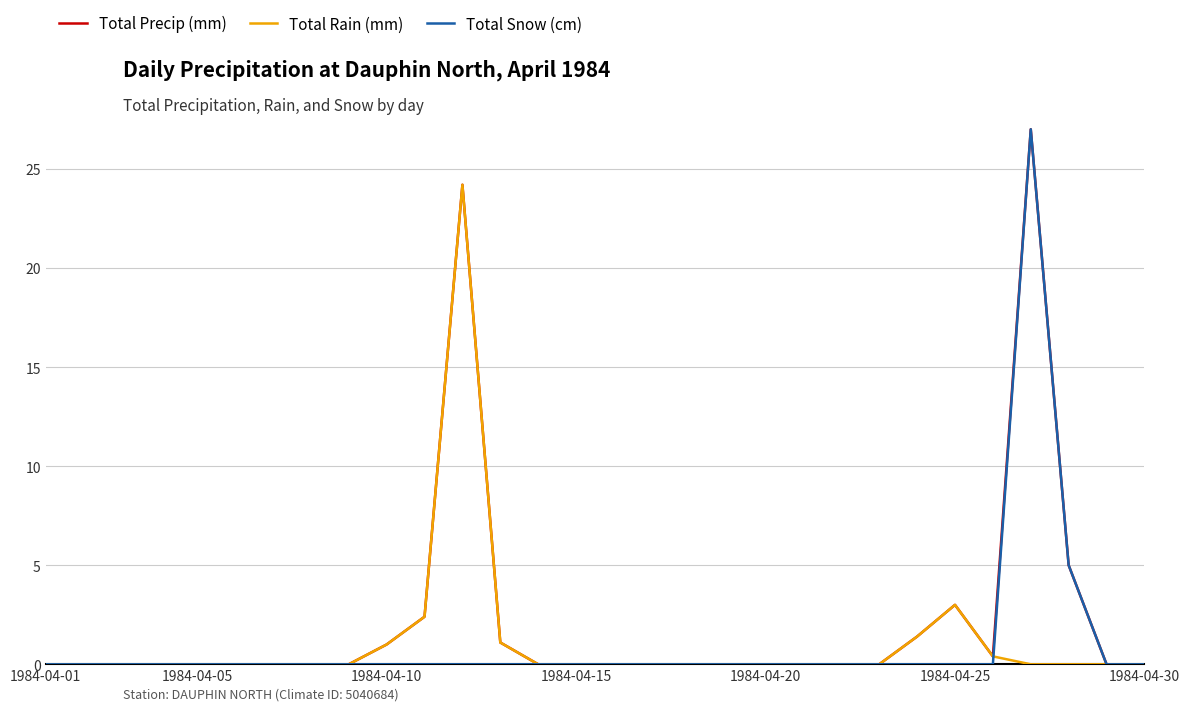

What is the greatest value displayed?

27.0